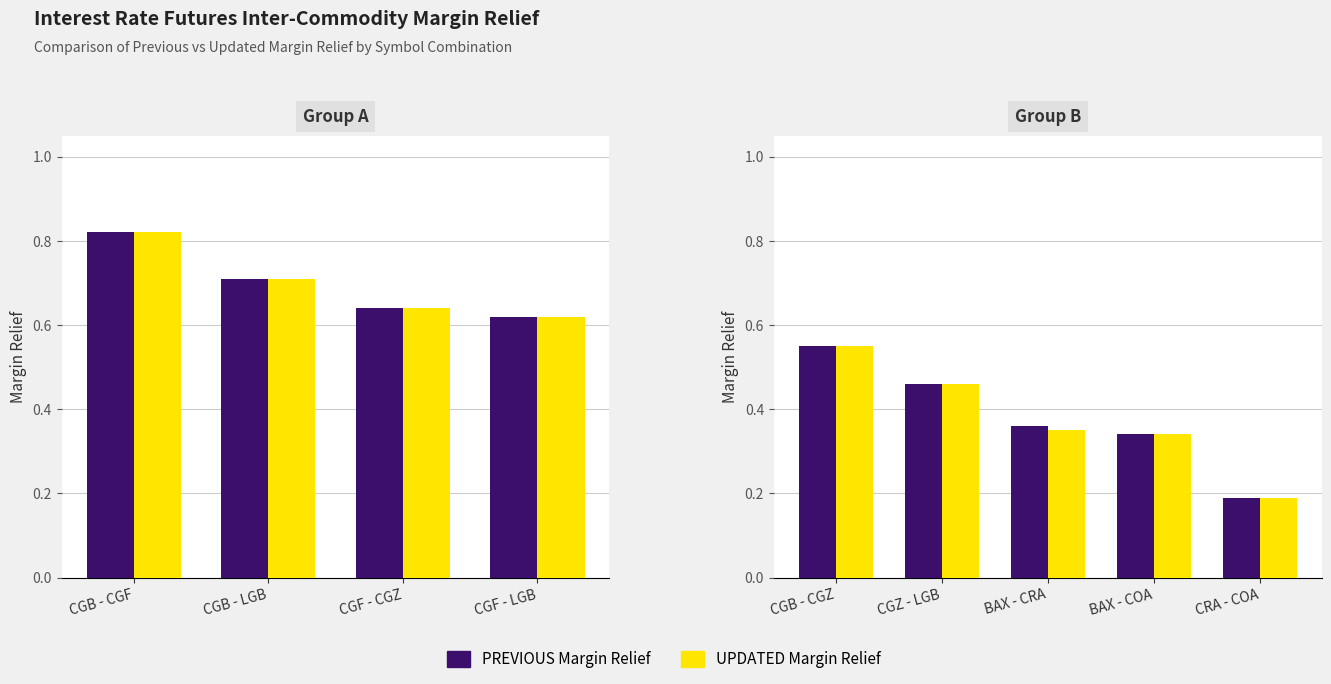

Is the value of UPDATED Margin Relief at CGB - CGZ greater than the value of PREVIOUS Margin Relief at BAX - COA?

Yes